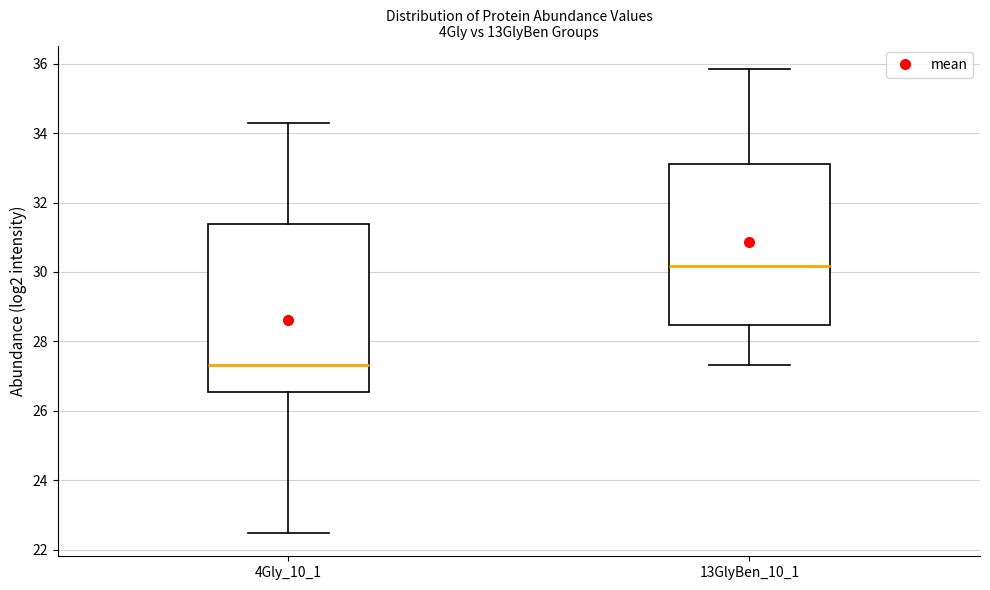

Reading left to right, read every box against the y-axis: the position of its median line, the range the box covers, and the ends of its whiskers. The values are not printed on the chart, so give them approximately, as read against the axis.

4Gly_10_1: median 27.4, box 26.6 to 31.4, whiskers 22.4 to 34.2
13GlyBen_10_1: median 30.2, box 28.4 to 33.2, whiskers 27.4 to 35.8